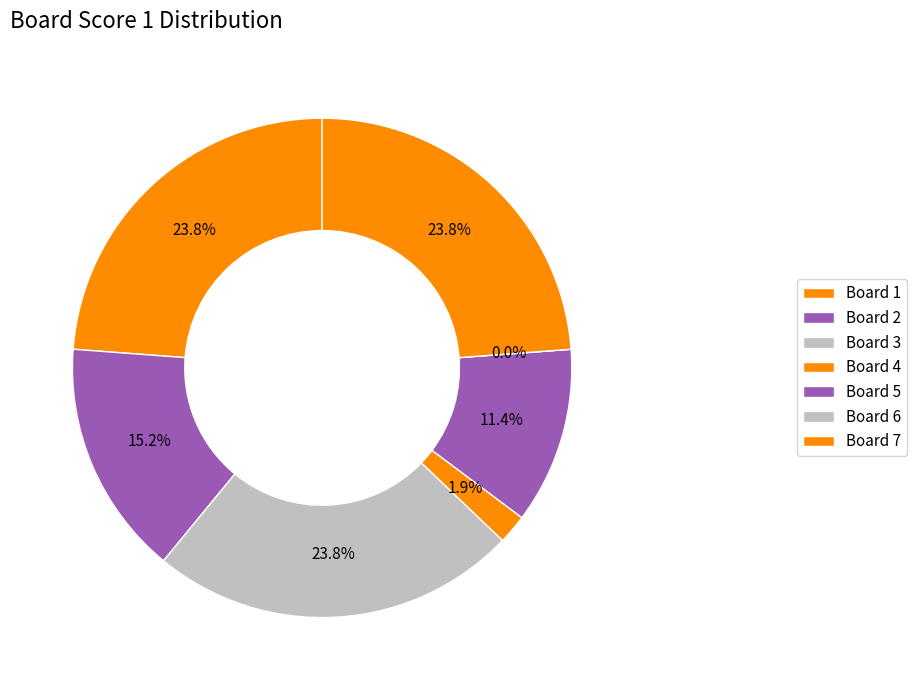

Is the sum of 3 and 7 greater than half?

No